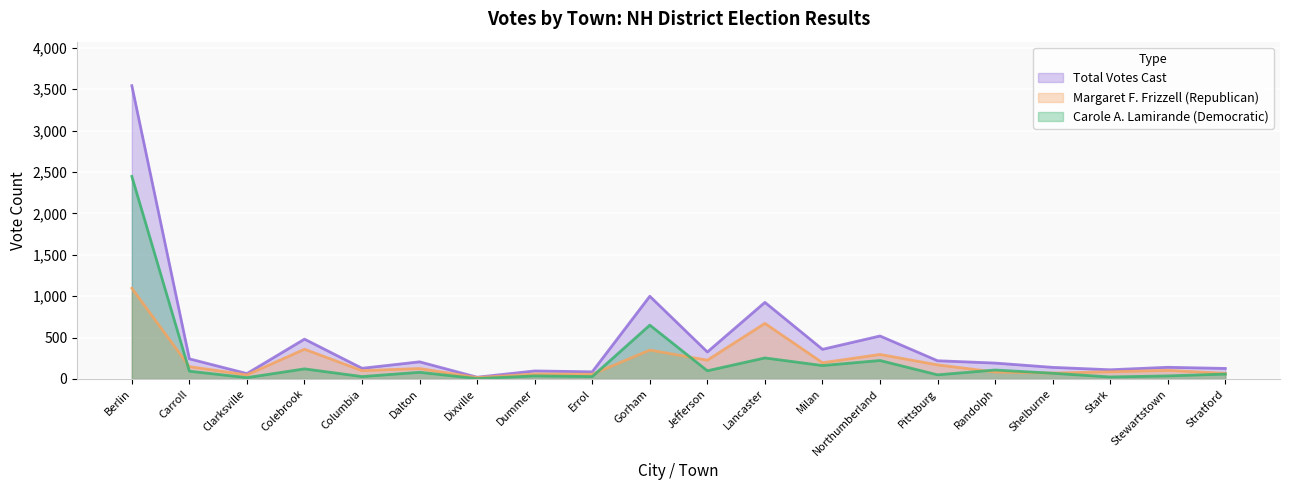

Reading left to right, extract all data points from this chart.

Carole A. Lamirande (Democratic): 2446	94	16	122	29	81	4	37	29	650	99	254	162	223	50	108	69	24	37	59
Margaret F. Frizzell (Republican): 1096	149	49	359	100	126	17	60	57	349	227	671	196	296	170	84	71	87	104	68
Total Votes Cast: 3542	243	65	481	129	207	21	97	86	999	326	925	358	519	220	192	140	111	141	127